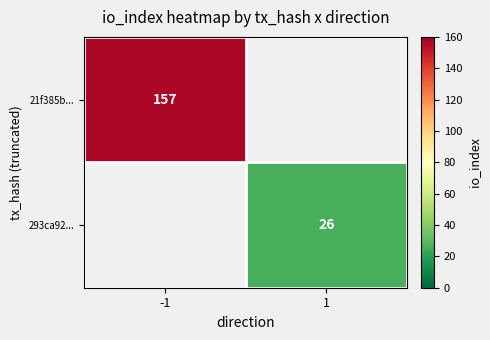

True or false: 293ca92... has a value of 44 at 1.

False